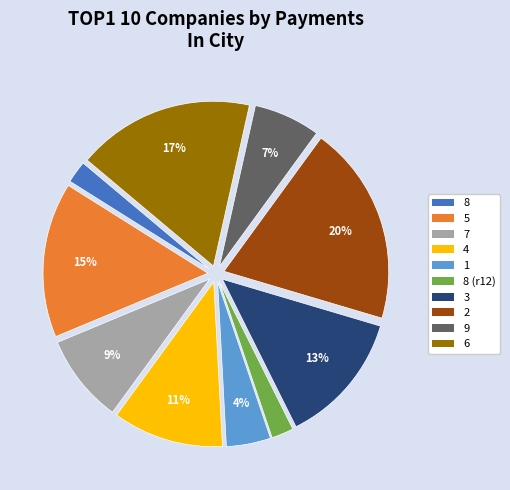

To the nearest percent, what is the difference between the 5 and 8 (r12) slice percentages?

13%